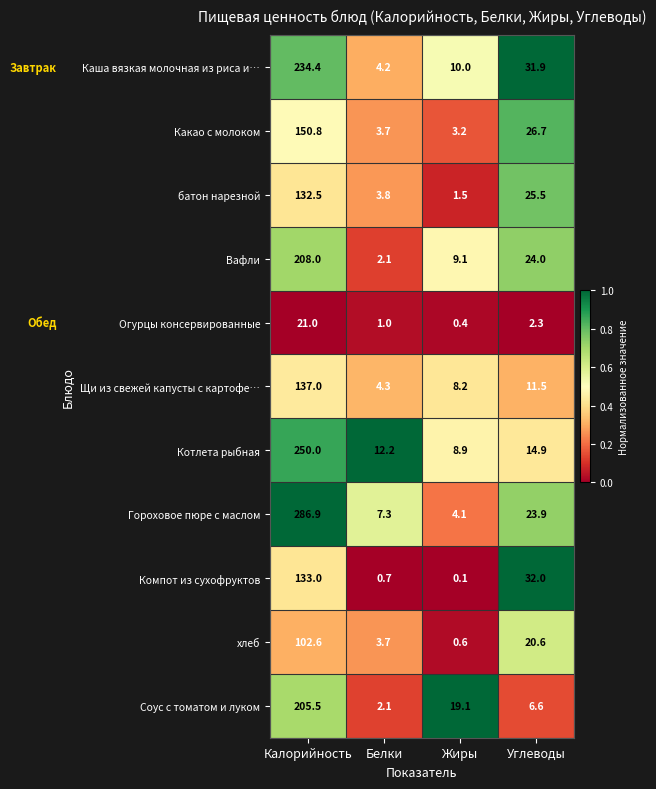

Which series has the largest total across all categories?

Гороховое пюре с маслом